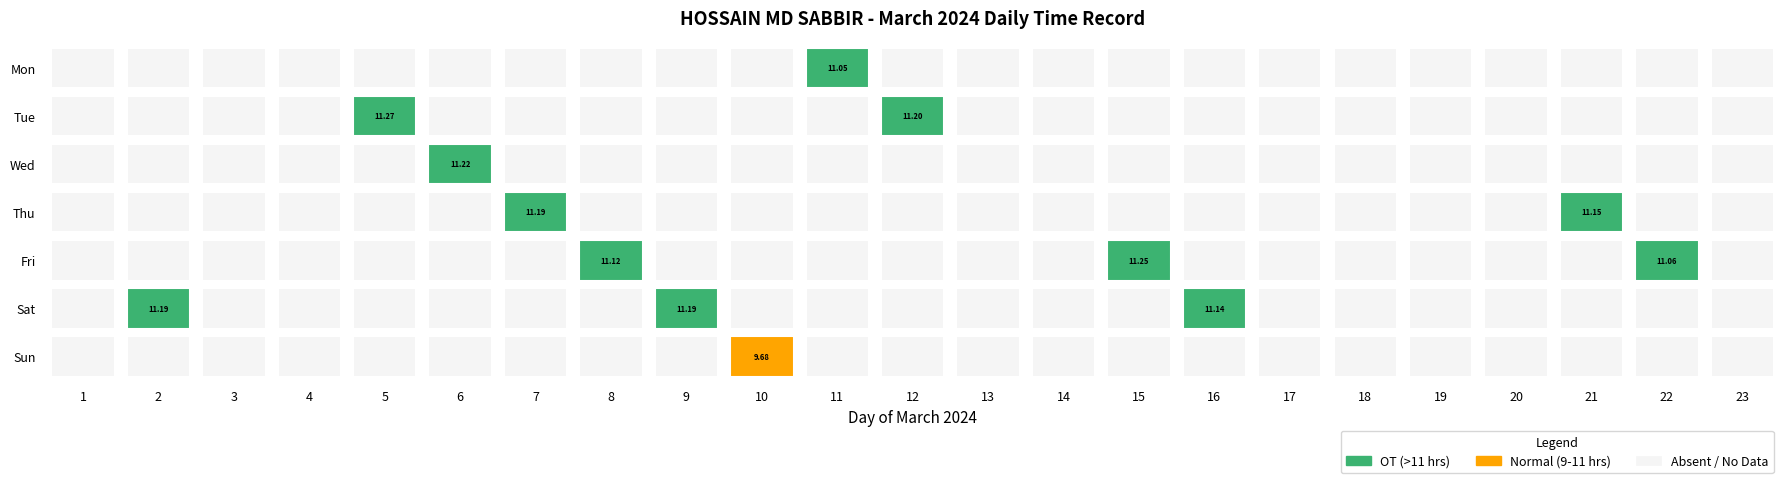

List the labels in order of 17 value, largest first.

Fri, Sat, Sun, Mon, Tue, Wed, Thu